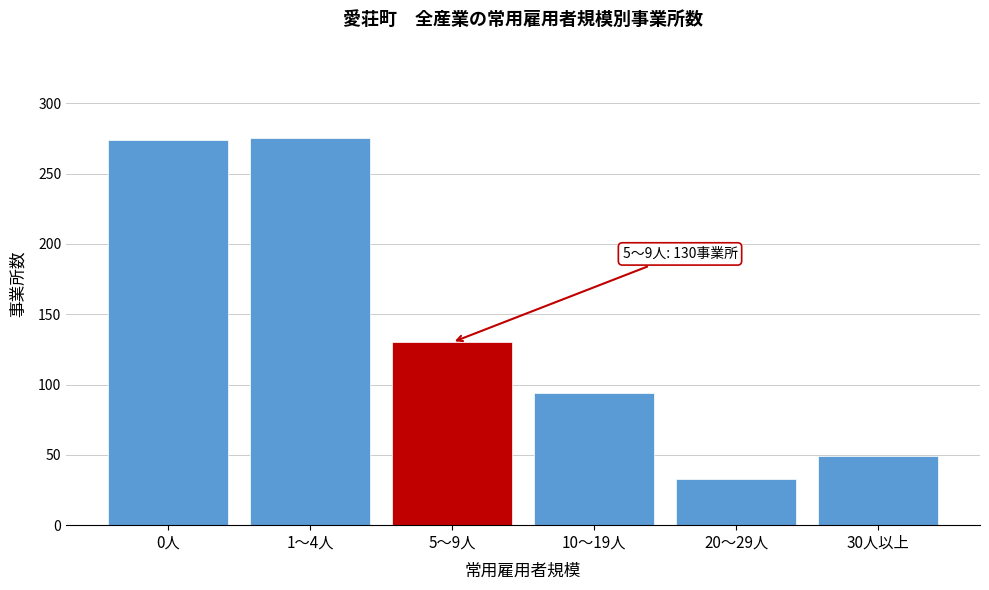

What is the value of the 2nd bar from the left?

275